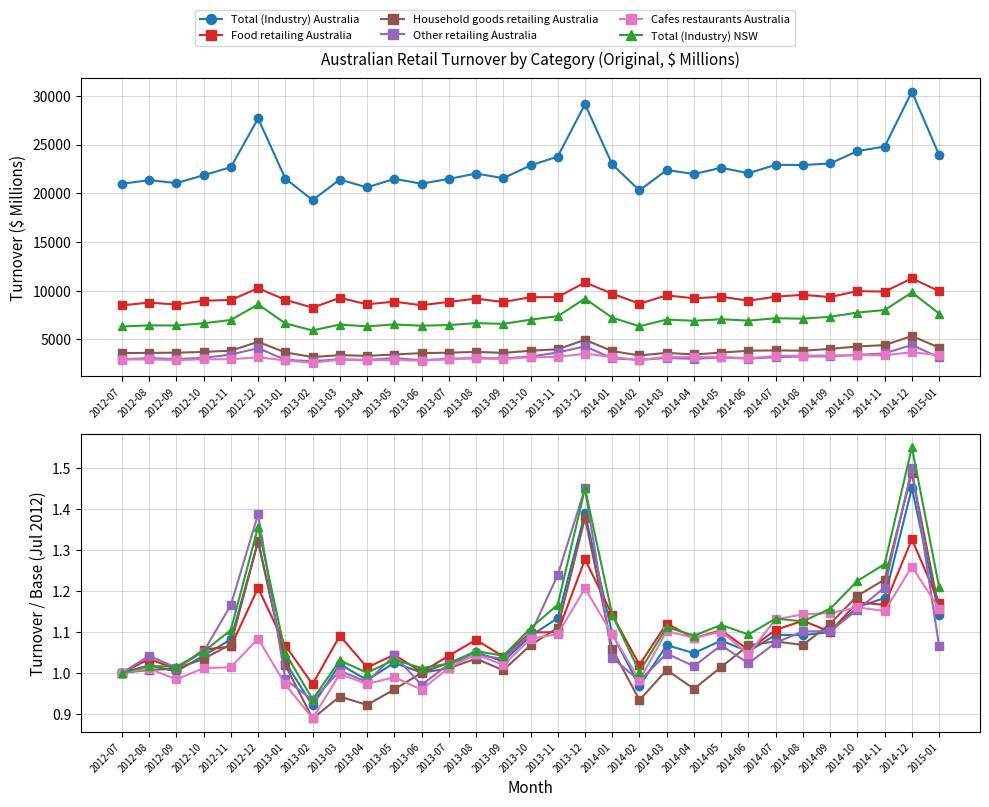

The Total (Industry) NSW series shows 0.4 at 2014-11. True or false?

False